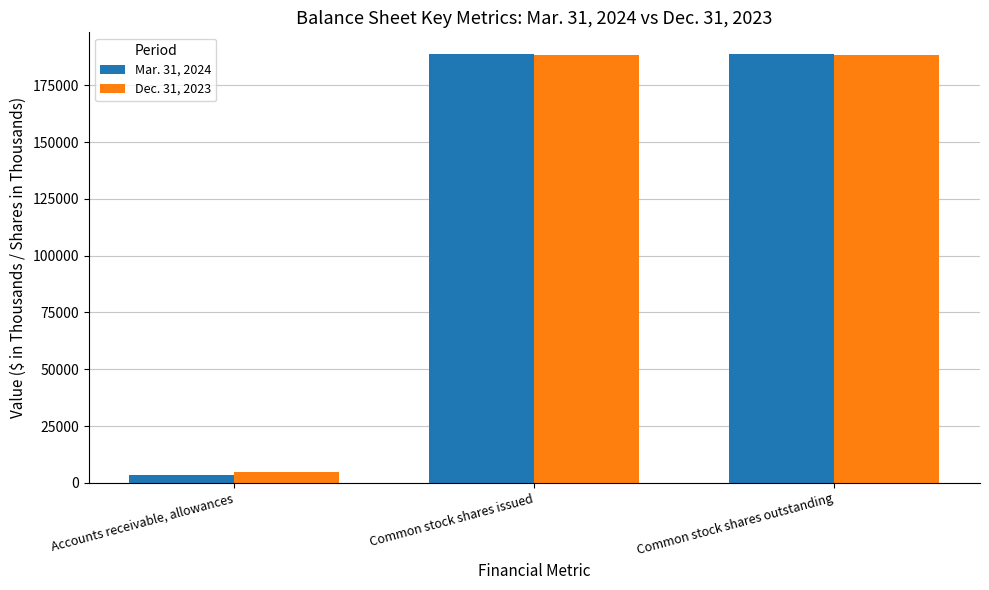

List the series in order of their peak value, lowest first.

Dec. 31, 2023, Mar. 31, 2024